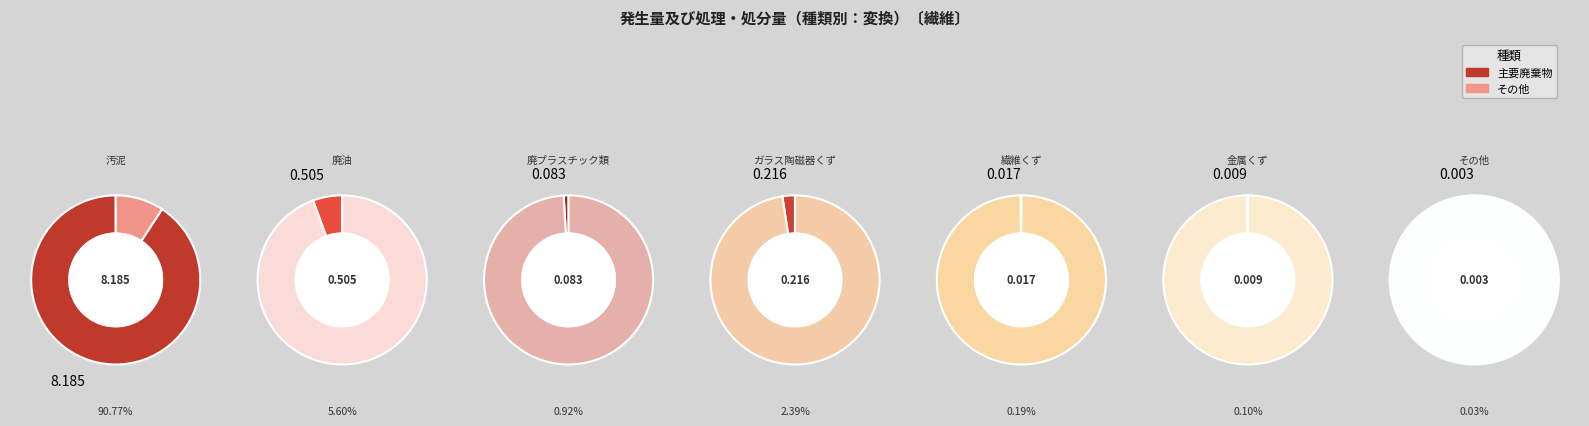

Do ガラス陶磁器くず and 廃プラスチック類 together represent more than half of the pie?

No